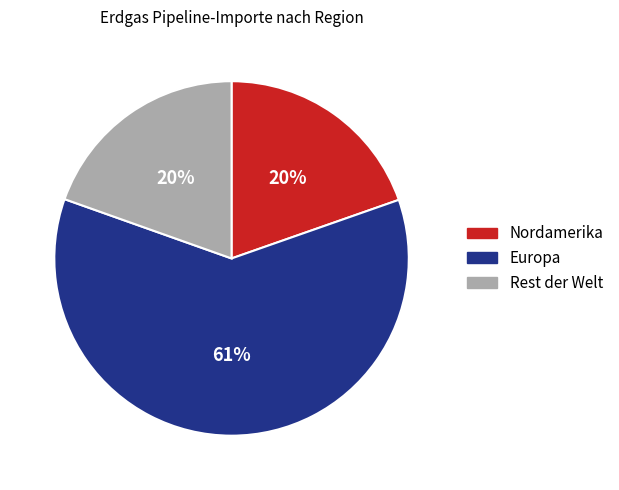

Between Europa and Nordamerika, which is larger?

Europa